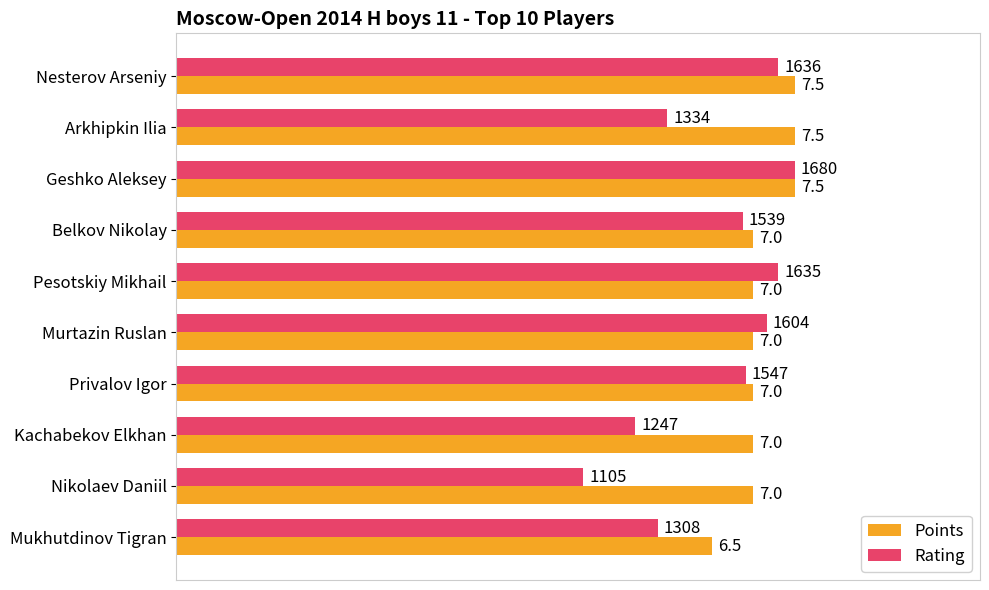

What are all the series names shown in the legend?

Points, Rating